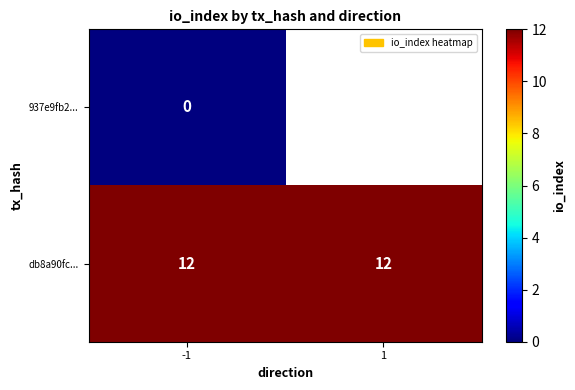

What is the spread (max minus min) of values at -1?

12